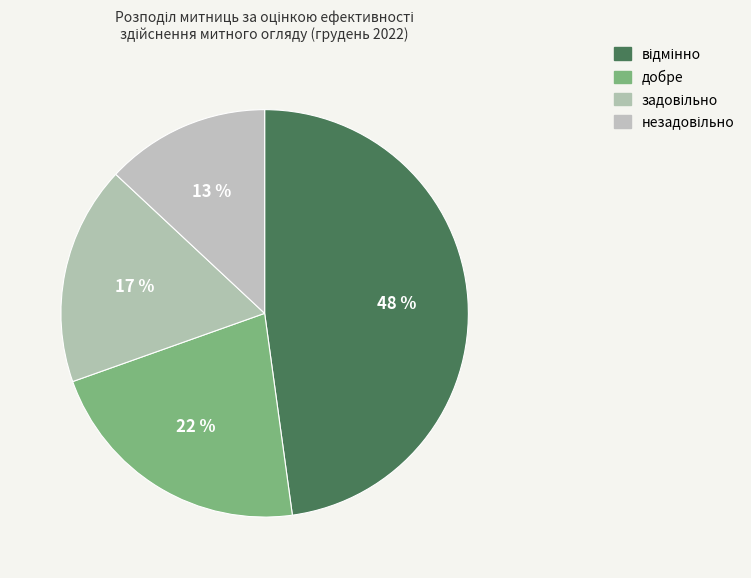

Count the number of slices in the pie.

4